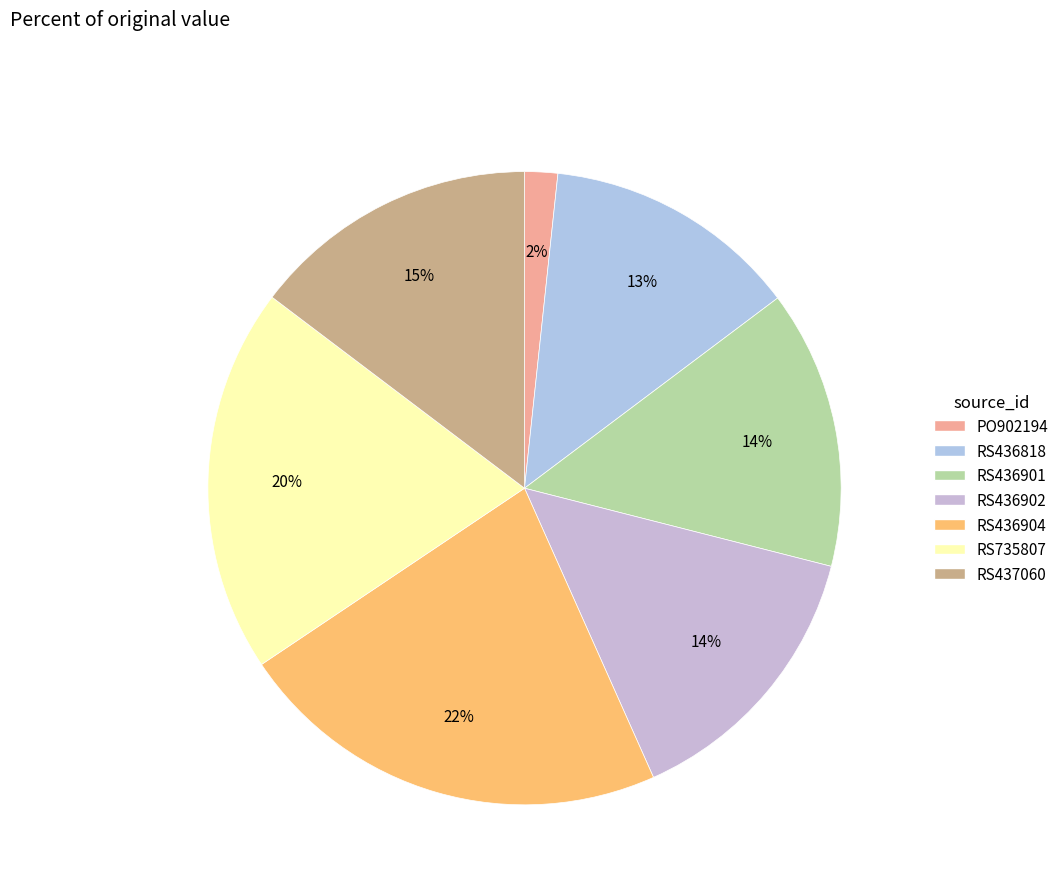

To the nearest percent, what is the combined percentage of RS735807 and RS437060?

34%